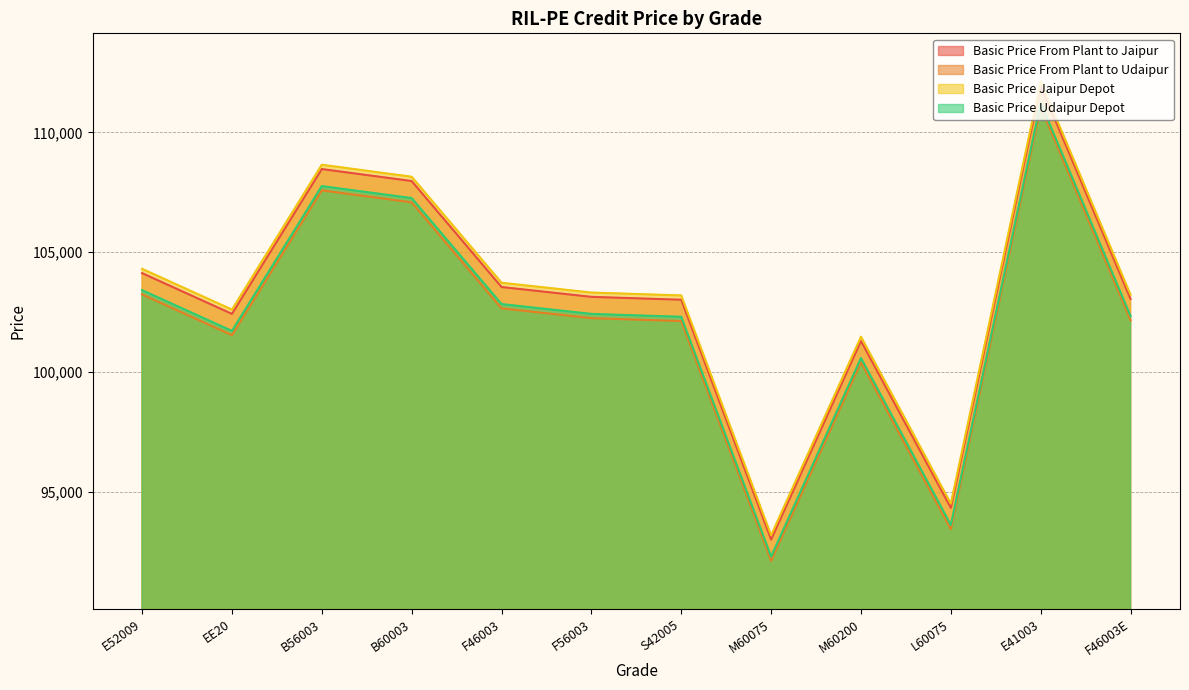

The Basic Price From Plant to Udaipur series shows 100412 at M60200. True or false?

True